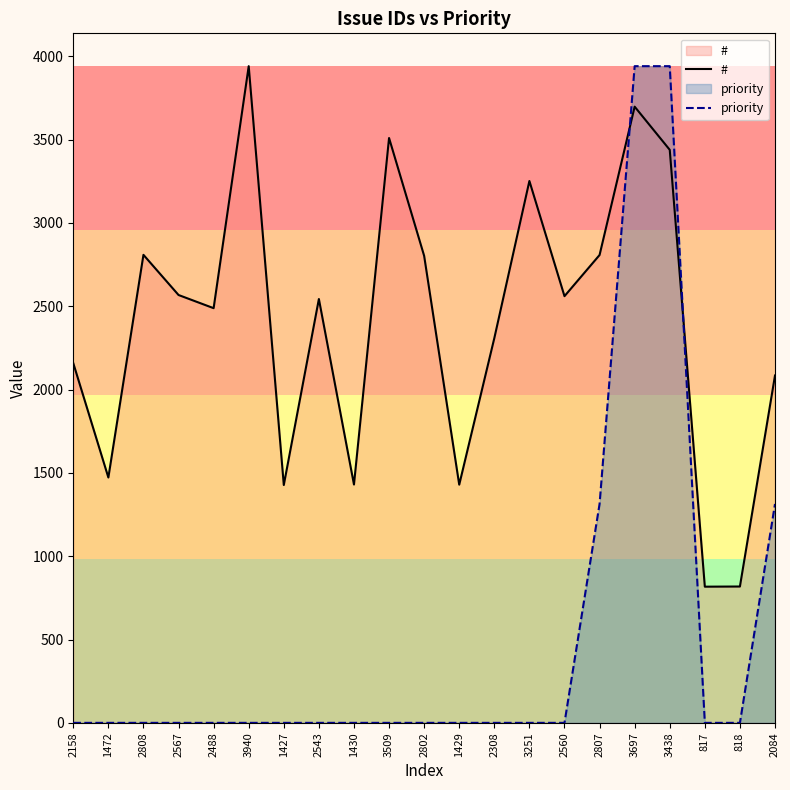

Rank the series at 2308 from highest to lowest value.

#, priority